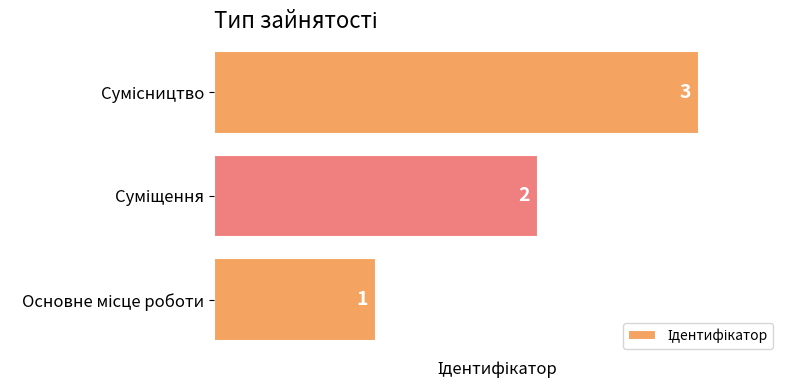

How many values are between 1 and 3?

3